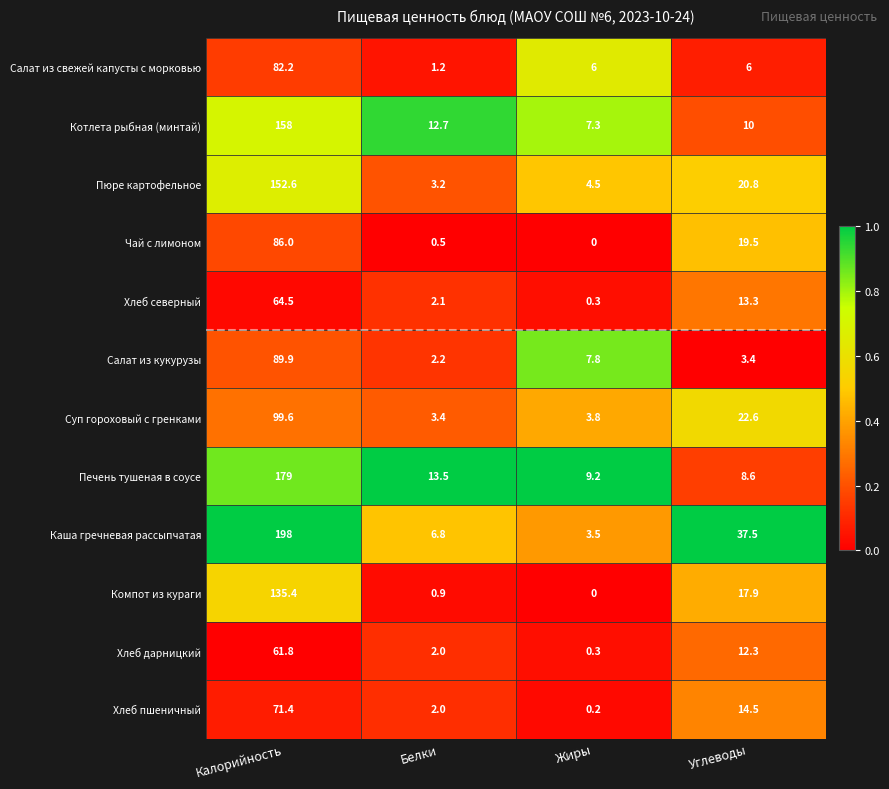

What is the difference between the maximum and minimum values in the Каша гречневая рассыпчатая series?

194.5